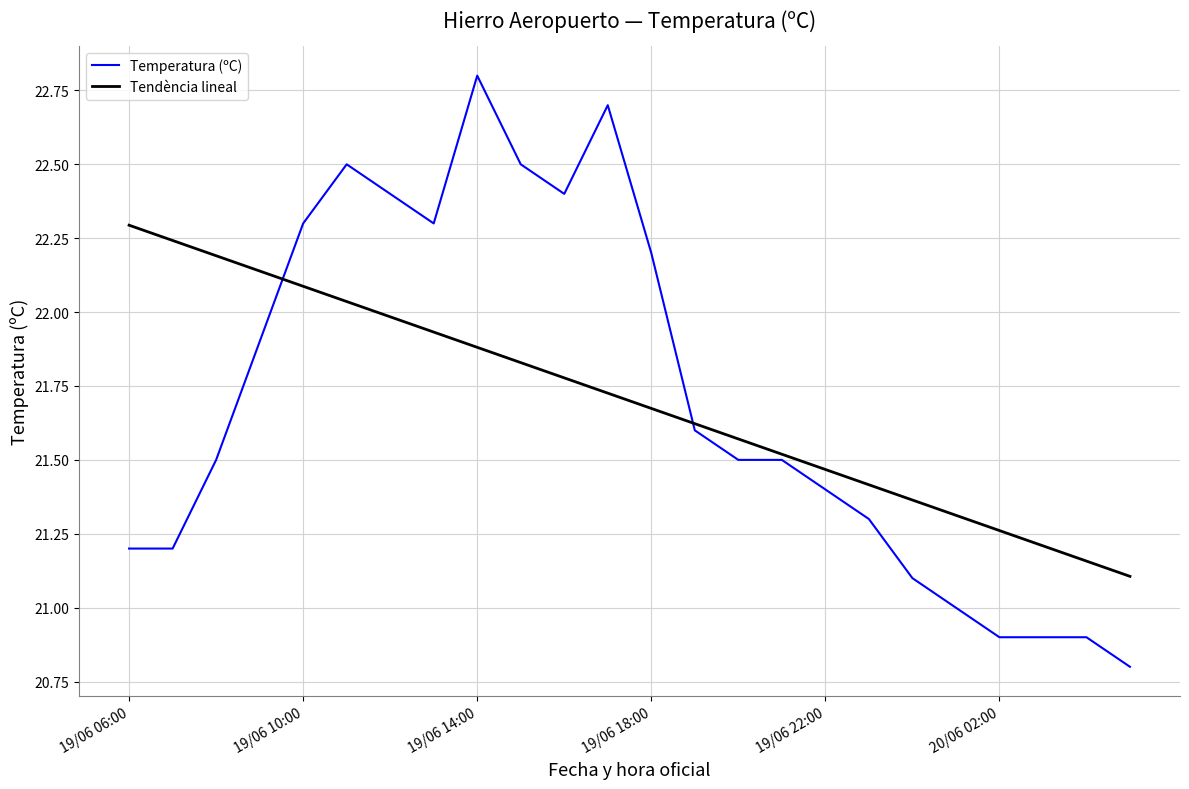

List the series in order of their peak value, highest first.

Temperatura (ºC), Tendència lineal